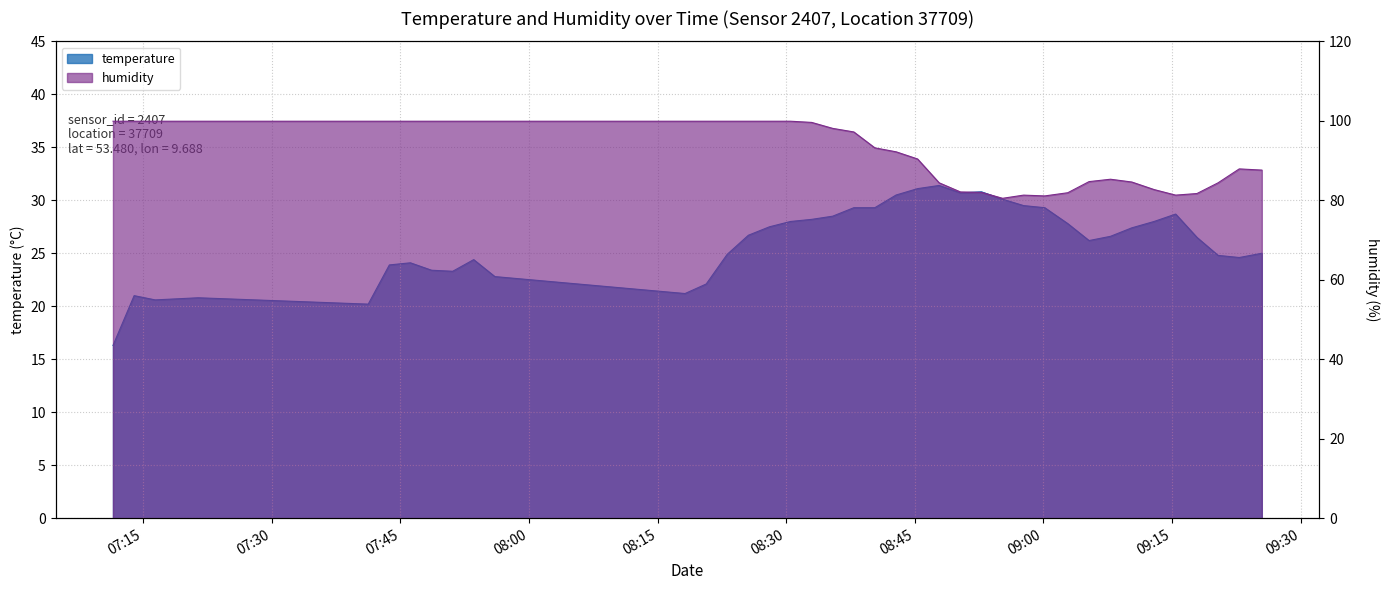

Between 2023-08-07T07:46:10 and 2023-08-07T08:52:46, which series saw the biggest shift?

humidity